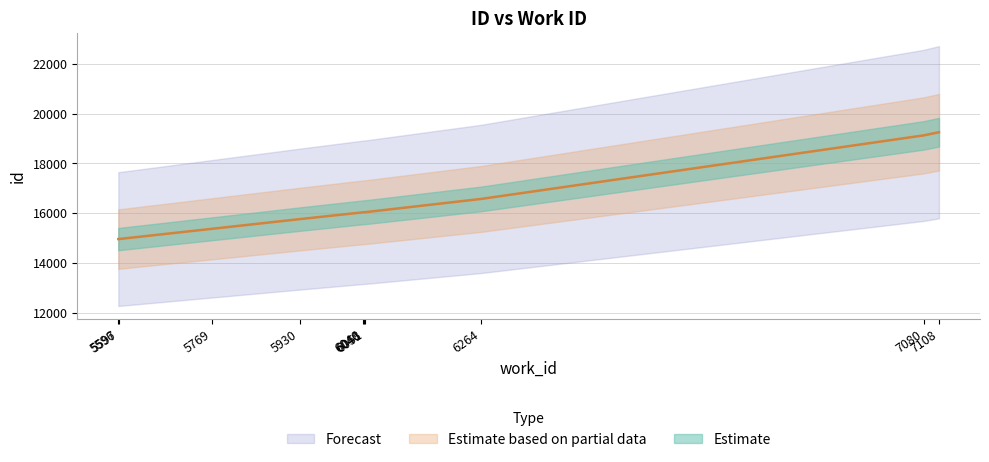

Reading left to right, transcribe all the data shown in this chart.

14958	14959	15372	15760	16032	16037	16040	16572	19131	19258